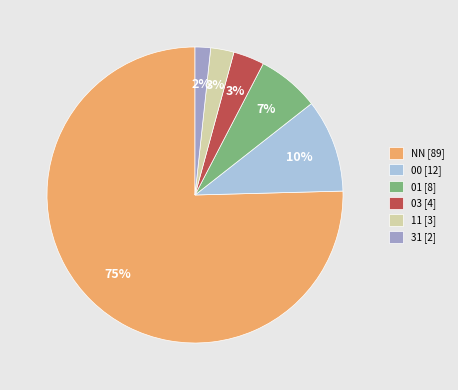

Approximately how many times larger is the value at 03 [4] compared to 00 [12]?

0.3